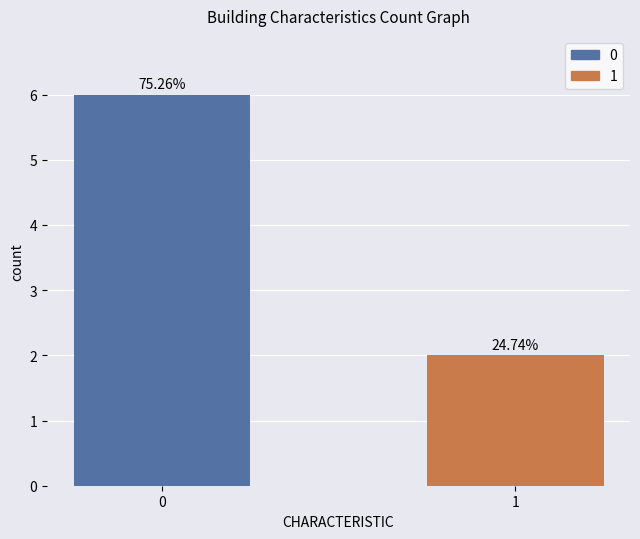

How many bars are there in total?

2